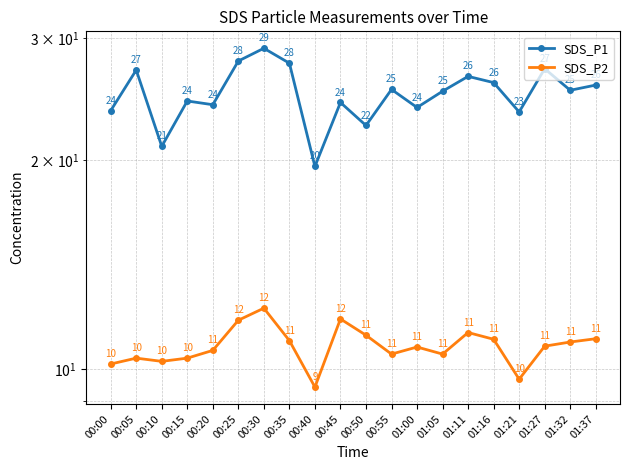

What is the minimum value shown in the chart?

9.4